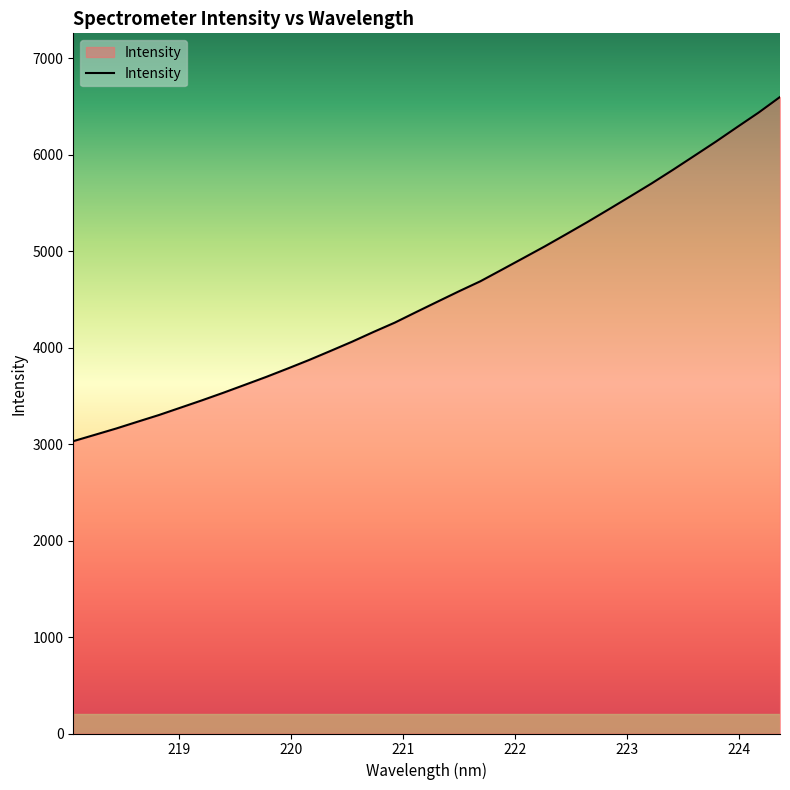

What is the difference between the maximum and minimum values?

3566.8